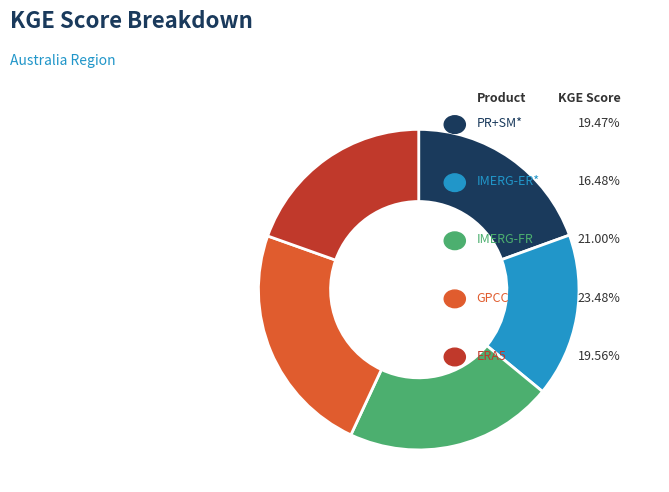

The ERA5 slice represents 20% of the pie. True or false?

True